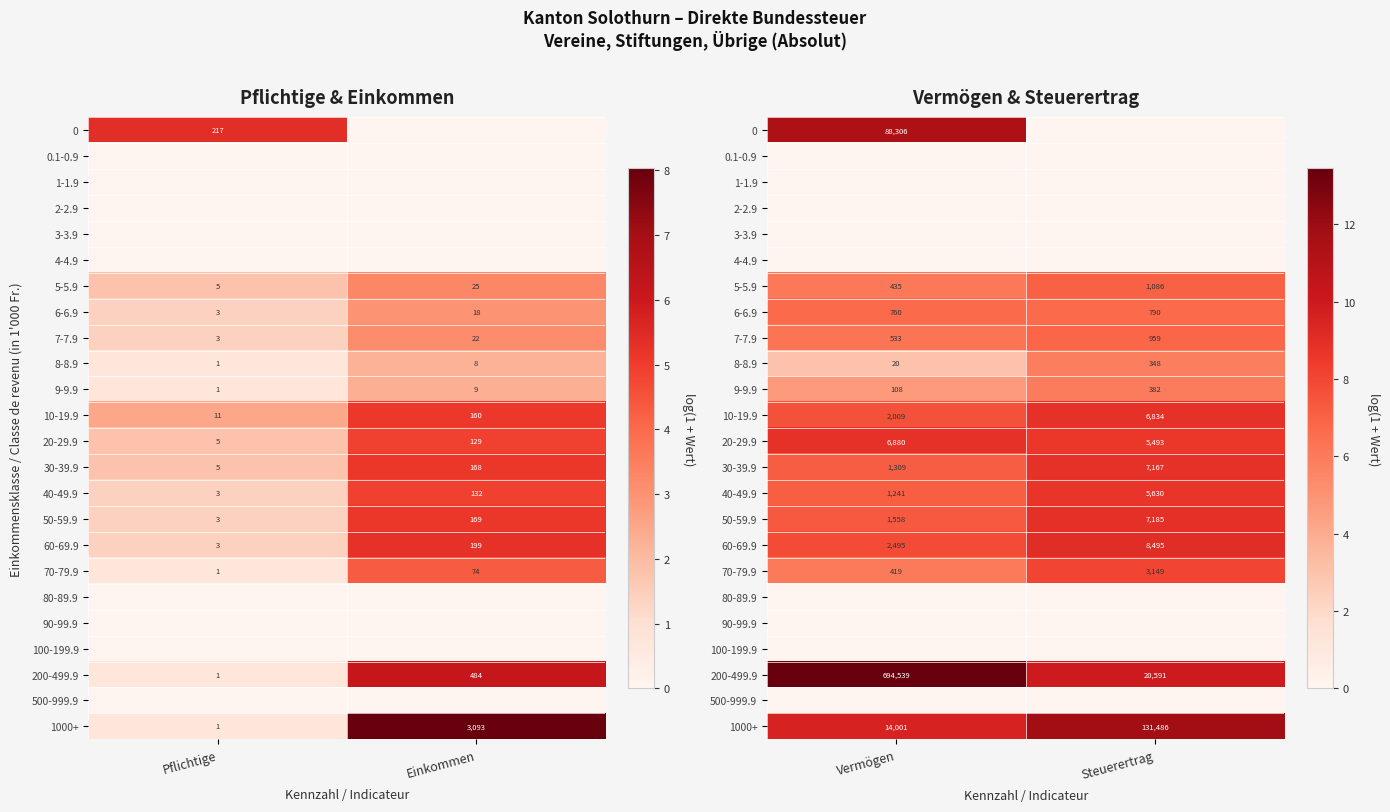

At how many categories does at least one series exceed 10?

2